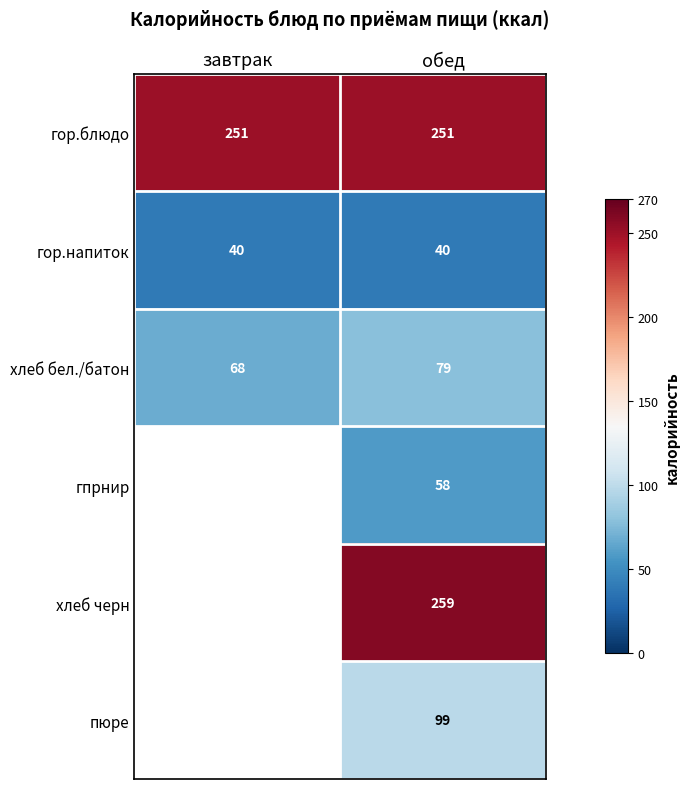

What is the sum of the хлеб бел./батон values at обед and завтрак?

147